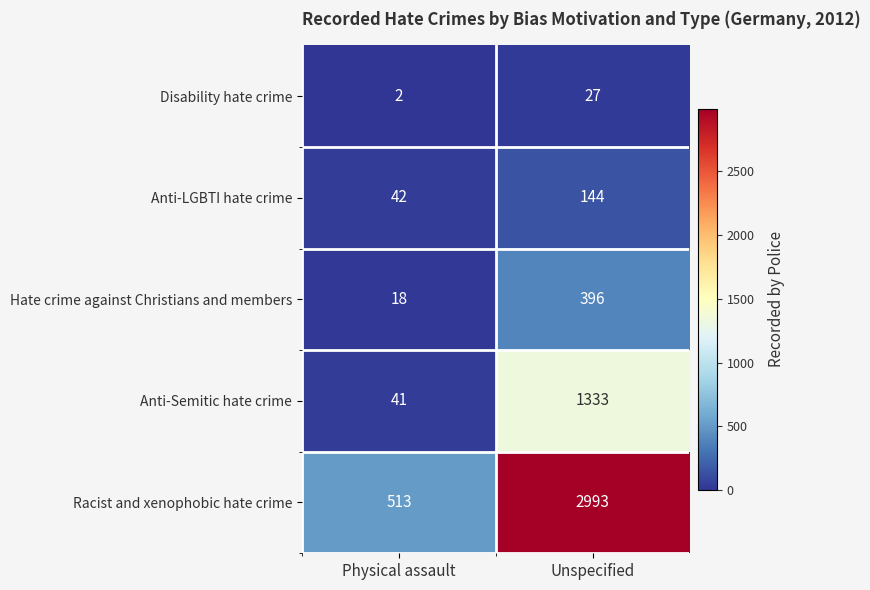

At which category does the chart reach its minimum across all series?

Physical assault